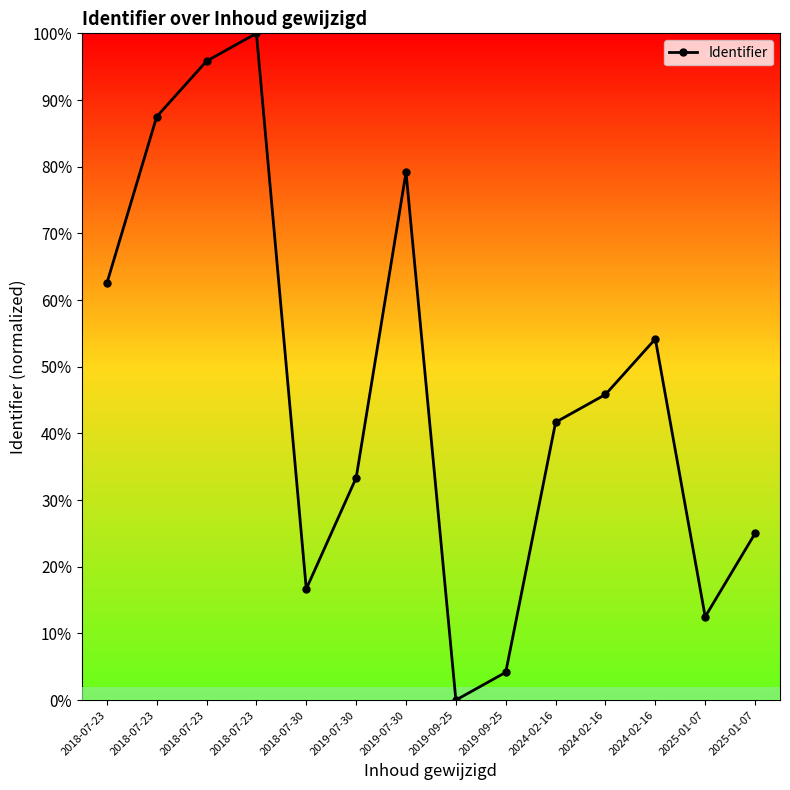

What is the average value?

0.5